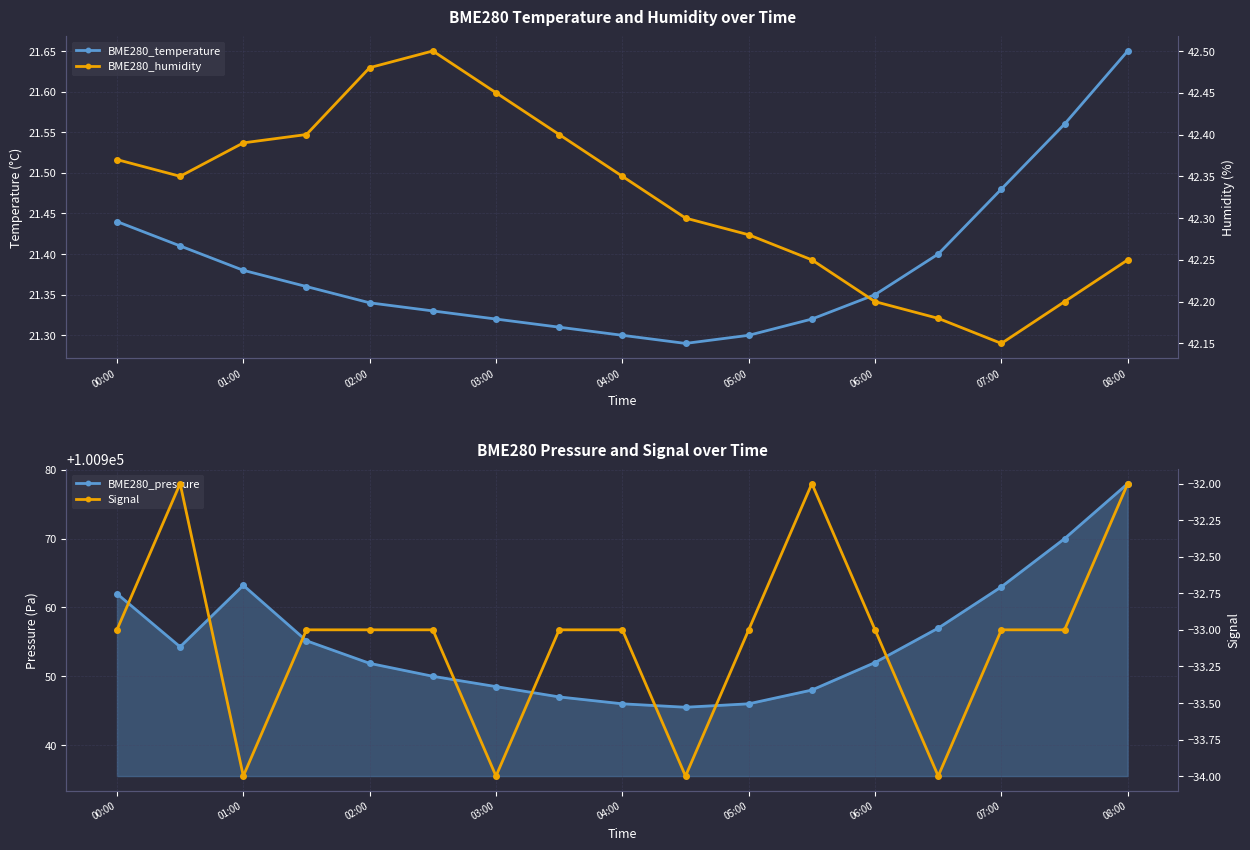

Count the Signal values in the range -33 to -32.

13